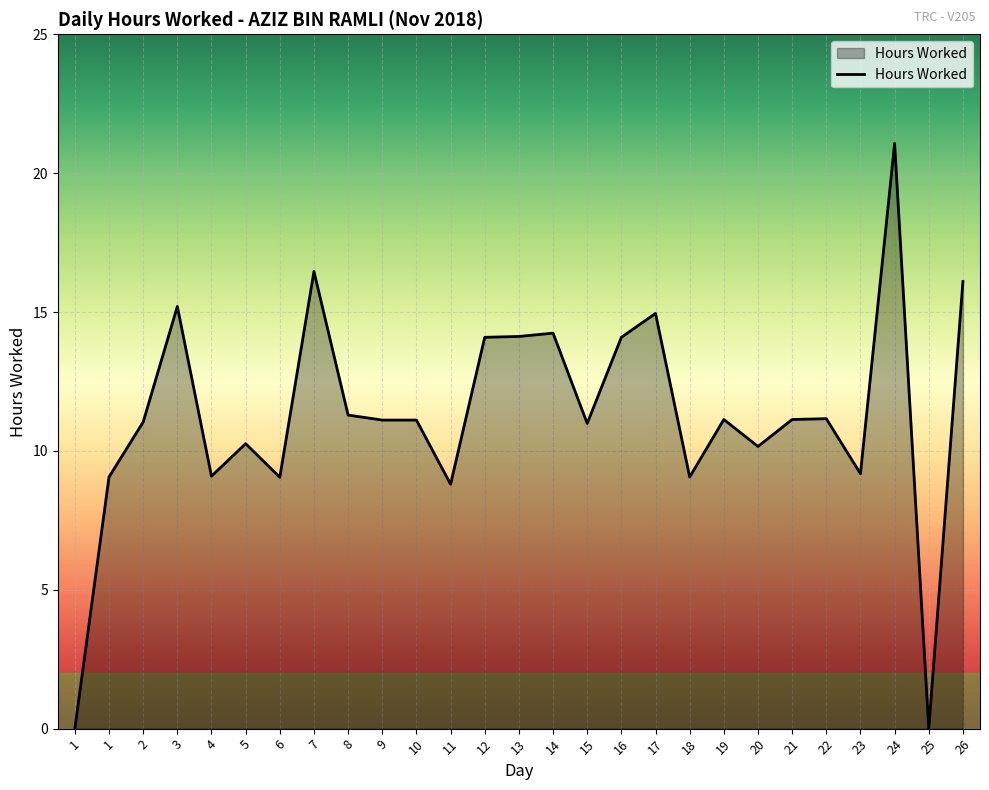

At which category does the data reach its first local peak?

3